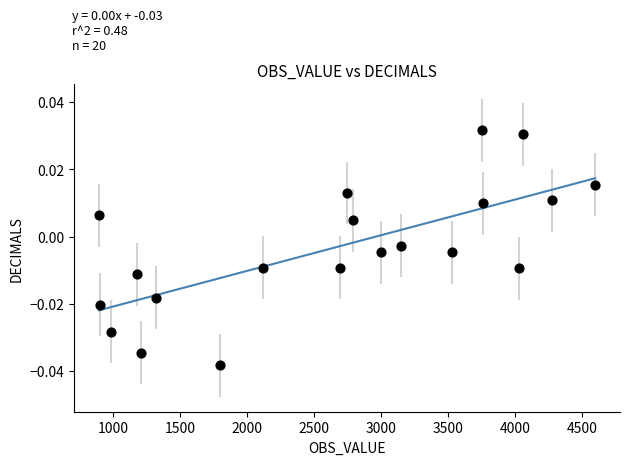

What is the range of X values (max minus min)?

3704.1